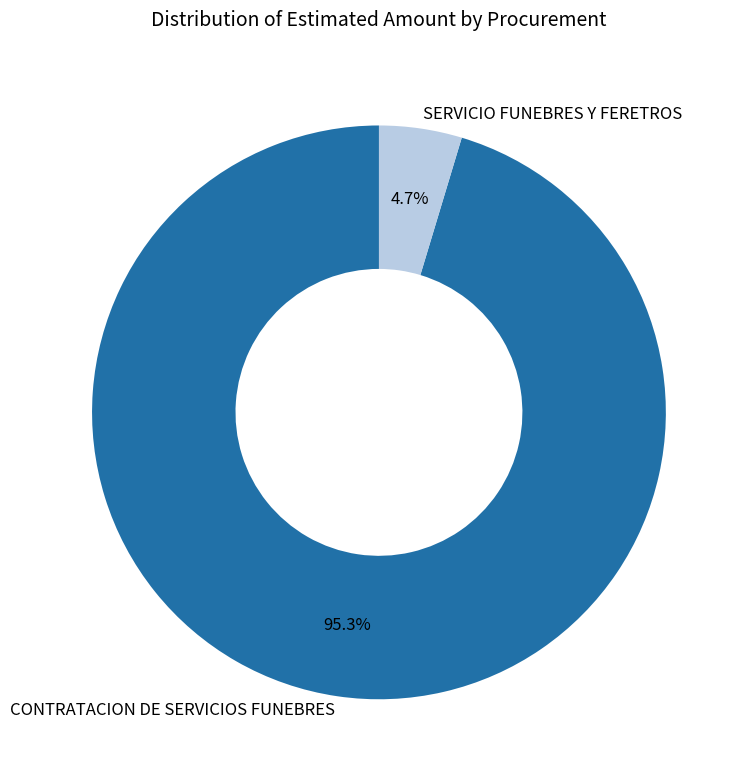

To the nearest percent, what portion does SERVICIO FUNEBRES Y FERETROS represent?

5%